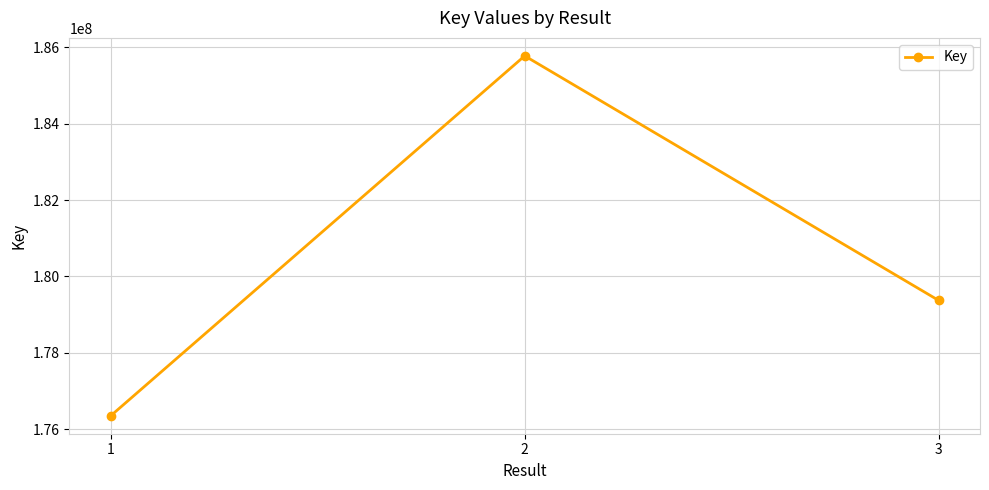

How many values are between 176357534 and 185771367?

3